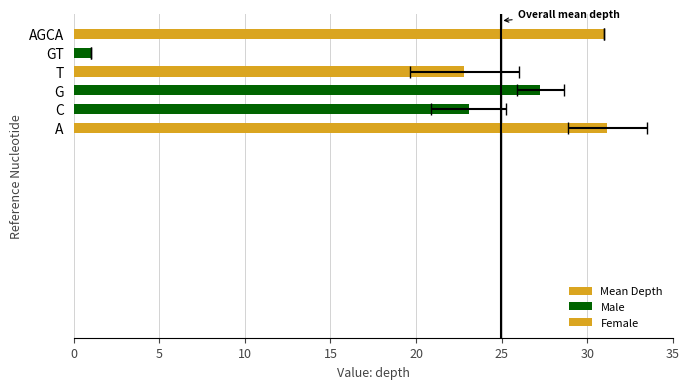

Reading left to right, transcribe all the data shown in this chart.

31.2	23.1	27.2	22.8	1.0	31.0